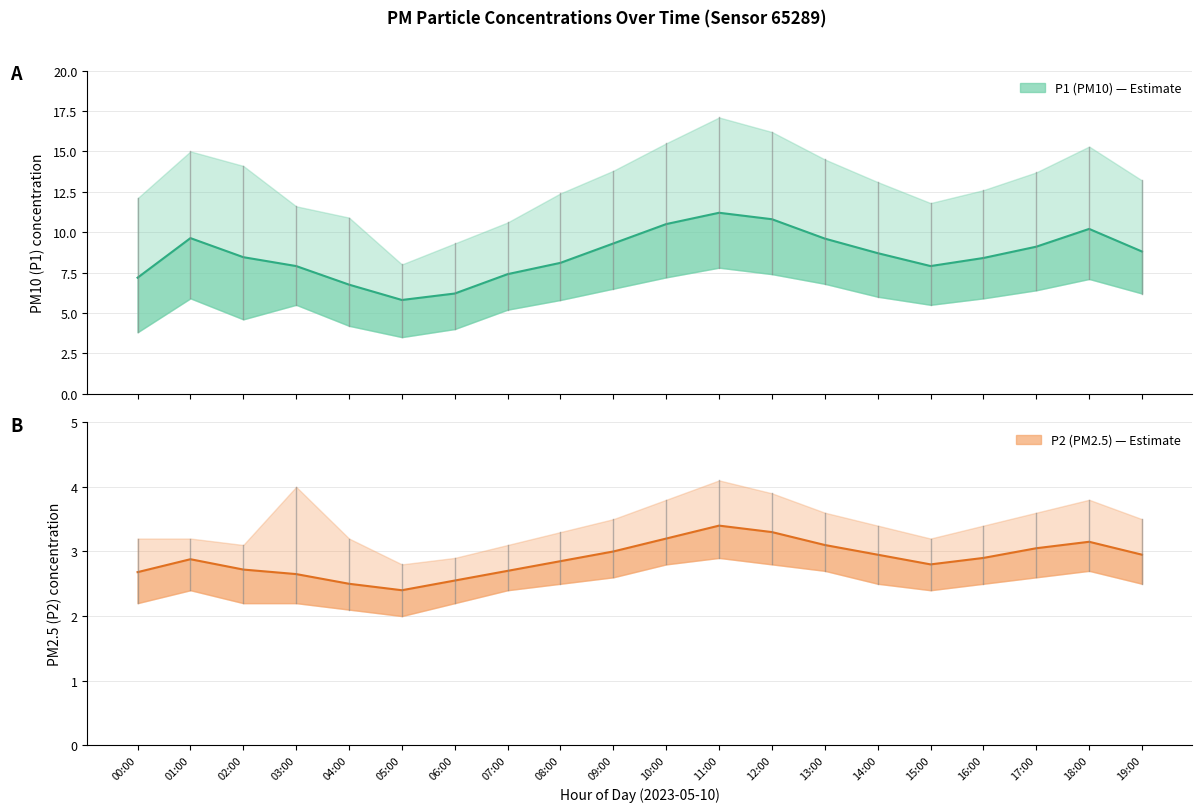

What is the spread (max minus min) of values at 11:00?

7.8